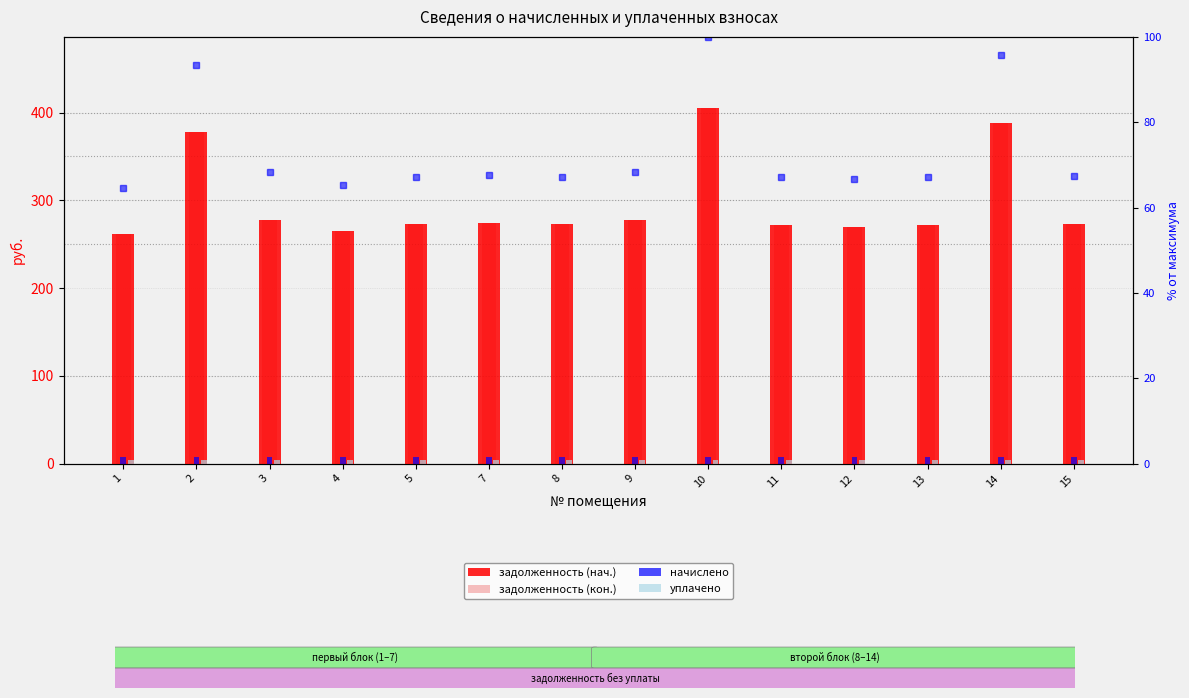

What is the maximum value shown in the chart?

405.2